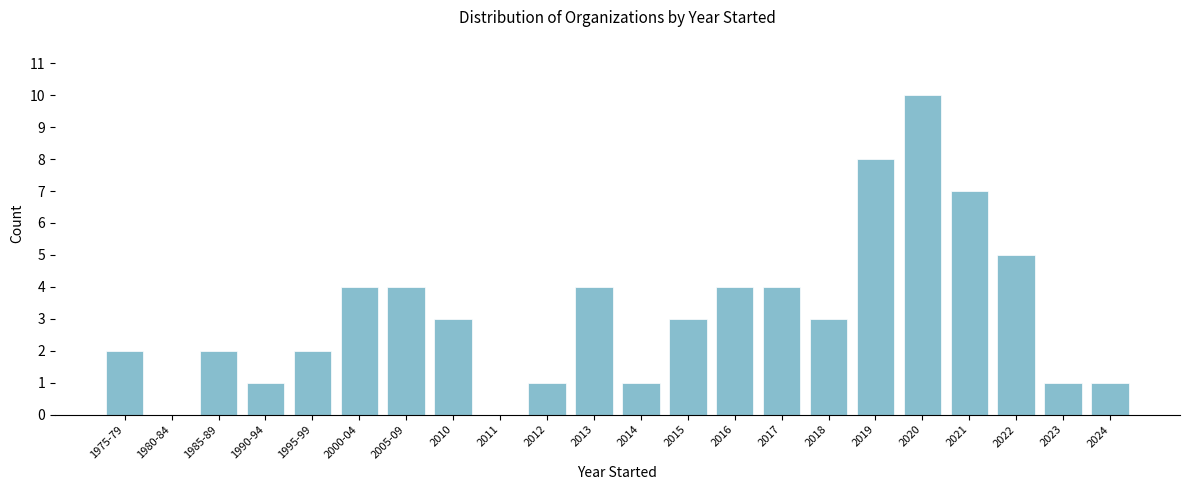

Reading left to right, what are all the values shown in this chart?

1975-79=2	1980-84=0	1985-89=2	1990-94=1	1995-99=2	2000-04=4	2005-09=4	2010=3	2011=0	2012=1	2013=4	2014=1	2015=3	2016=4	2017=4	2018=3	2019=8	2020=10	2021=7	2022=5	2023=1	2024=1